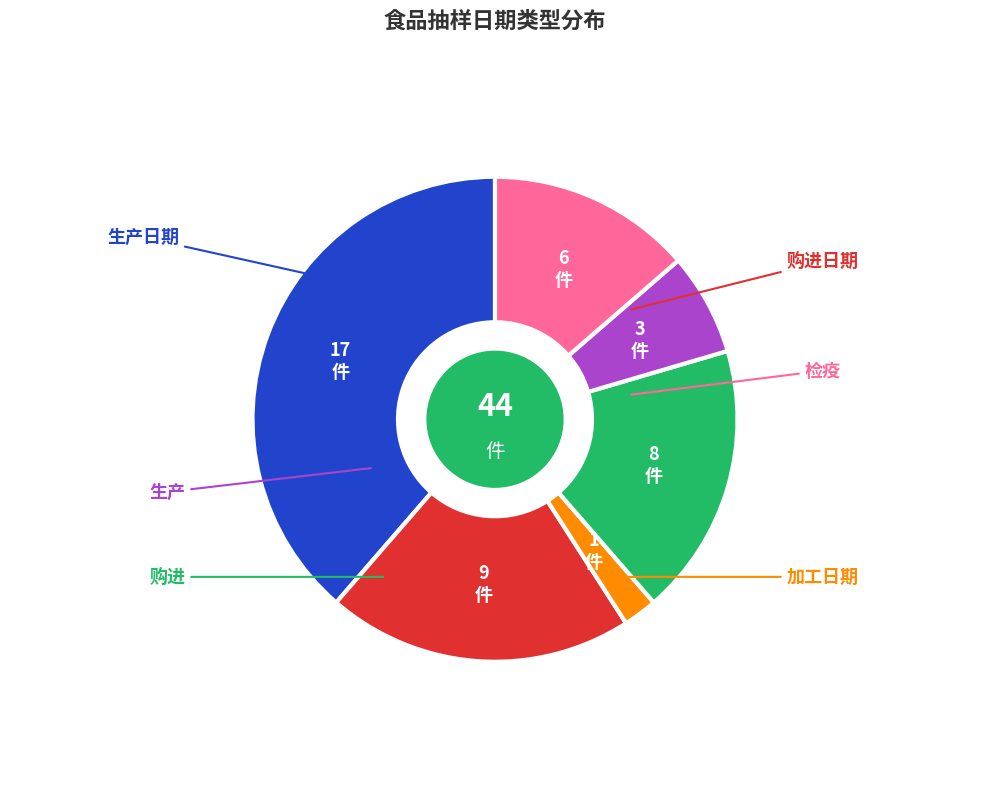

Is there any slice that represents more than half of the pie?

No